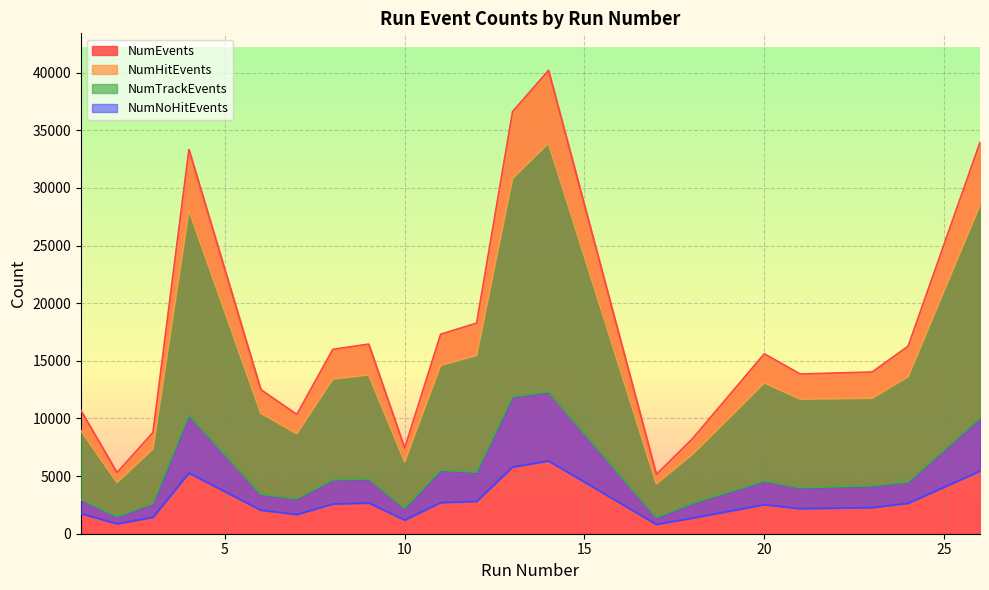

Reading left to right, what are all the values shown in this chart?

NumEvents: 1=10676	2=5306	3=8787	4=33329	6=12501	7=10348	8=15996	9=16451	10=7432	11=17308	12=18272	13=36624	14=40196	17=5152	18=8232	20=15611	21=13857	23=14030	24=16270	26=33954
NumHitEvents: 1=8929	2=4444	3=7361	4=28062	6=10456	7=8678	8=13418	9=13779	10=6243	11=14608	12=15464	13=30835	14=33882	17=4340	18=6874	20=13090	21=11680	23=11757	24=13624	26=28516
NumTrackEvents: 1=2973	2=1474	3=2623	4=10303	6=3421	7=3032	8=4674	9=4750	10=2209	11=5503	12=5338	13=11885	14=12303	17=1410	18=2632	20=4573	21=3991	23=4153	24=4480	26=10023
NumNoHitEvents: 1=1747	2=862	3=1426	4=5267	6=2045	7=1670	8=2578	9=2672	10=1189	11=2700	12=2808	13=5789	14=6314	17=812	18=1358	20=2521	21=2177	23=2273	24=2646	26=5438